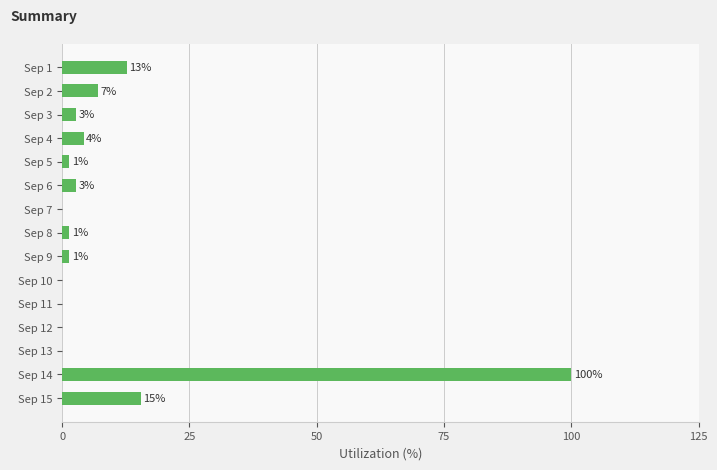

Does the chart contain any negative values?

No